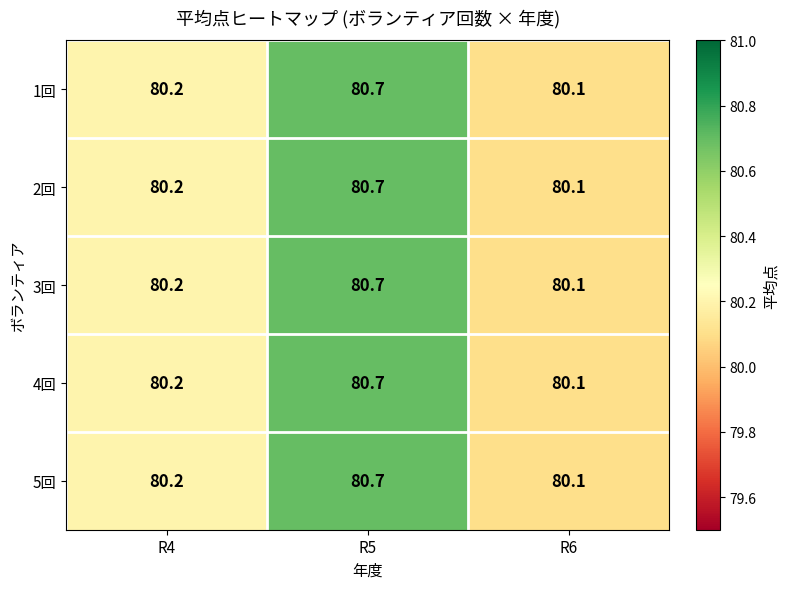

At how many categories does at least one series exceed 80?

3